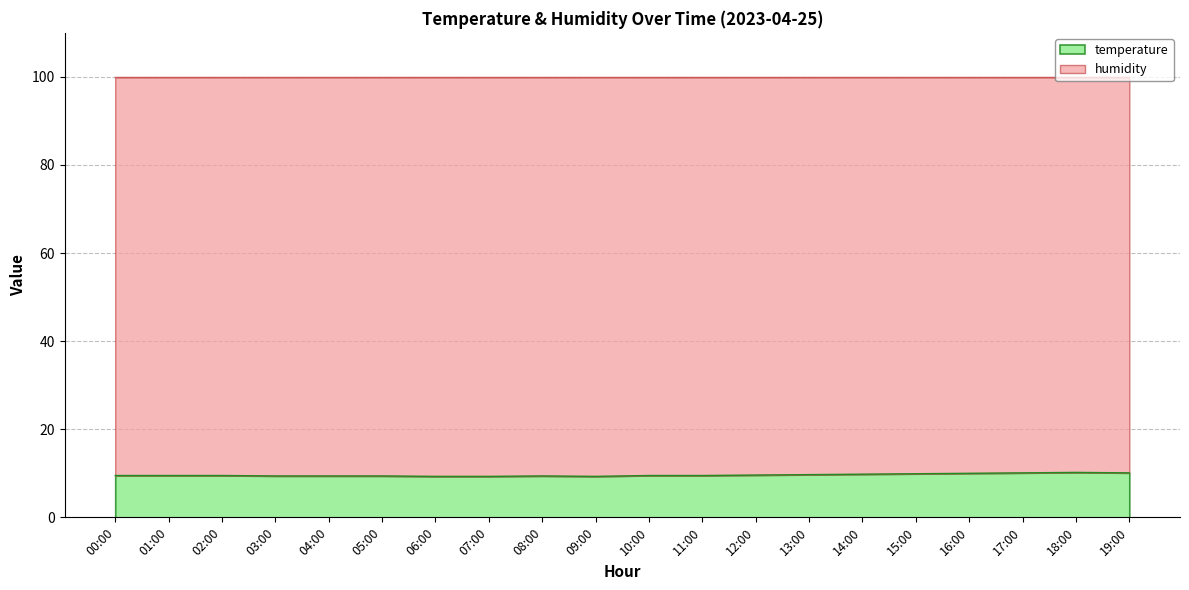

Which has a higher value, 17:00 or 01:00?

17:00